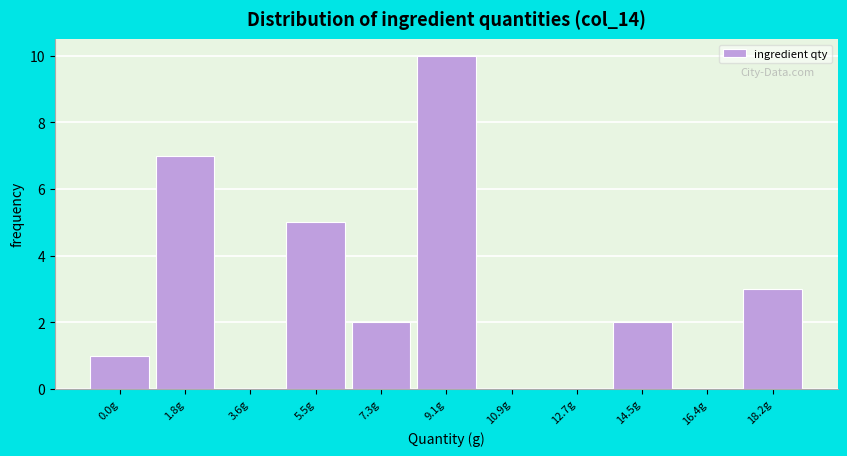

Reading left to right, extract all data points from this chart.

0.0g=1	1.8g=7	3.6g=0	5.5g=5	7.3g=2	9.1g=10	10.9g=0	12.7g=0	14.5g=2	16.4g=0	18.2g=3